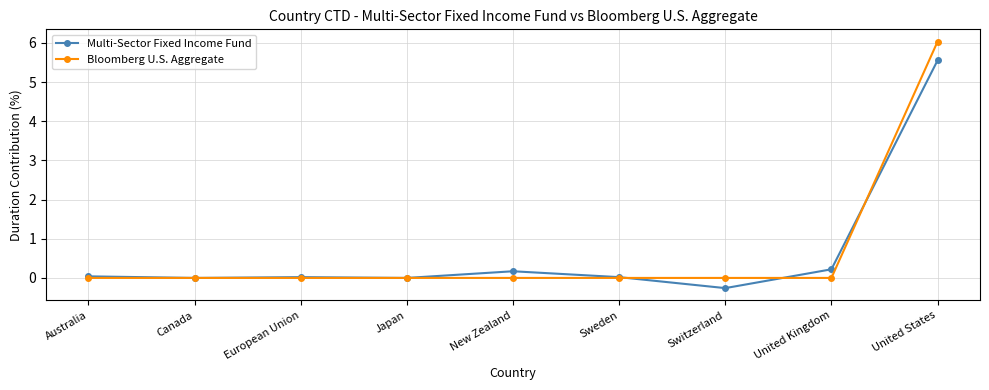

Where does the Multi-Sector Fixed Income Fund series first go above 0?

Australia